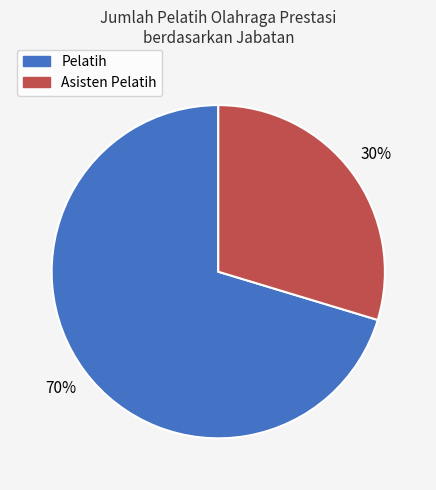

To the nearest percent, what portion does Asisten Pelatih represent?

30%